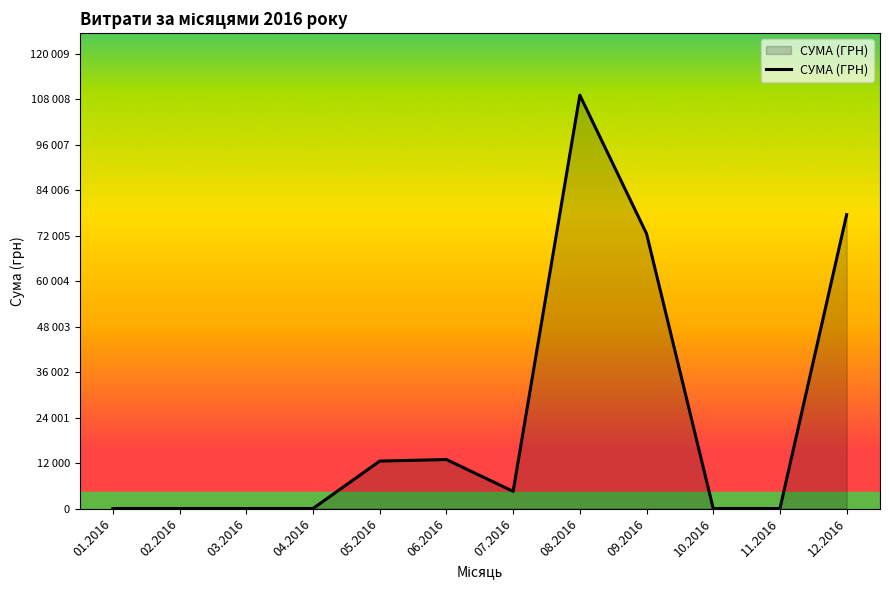

Does the chart have visible grid lines?

No